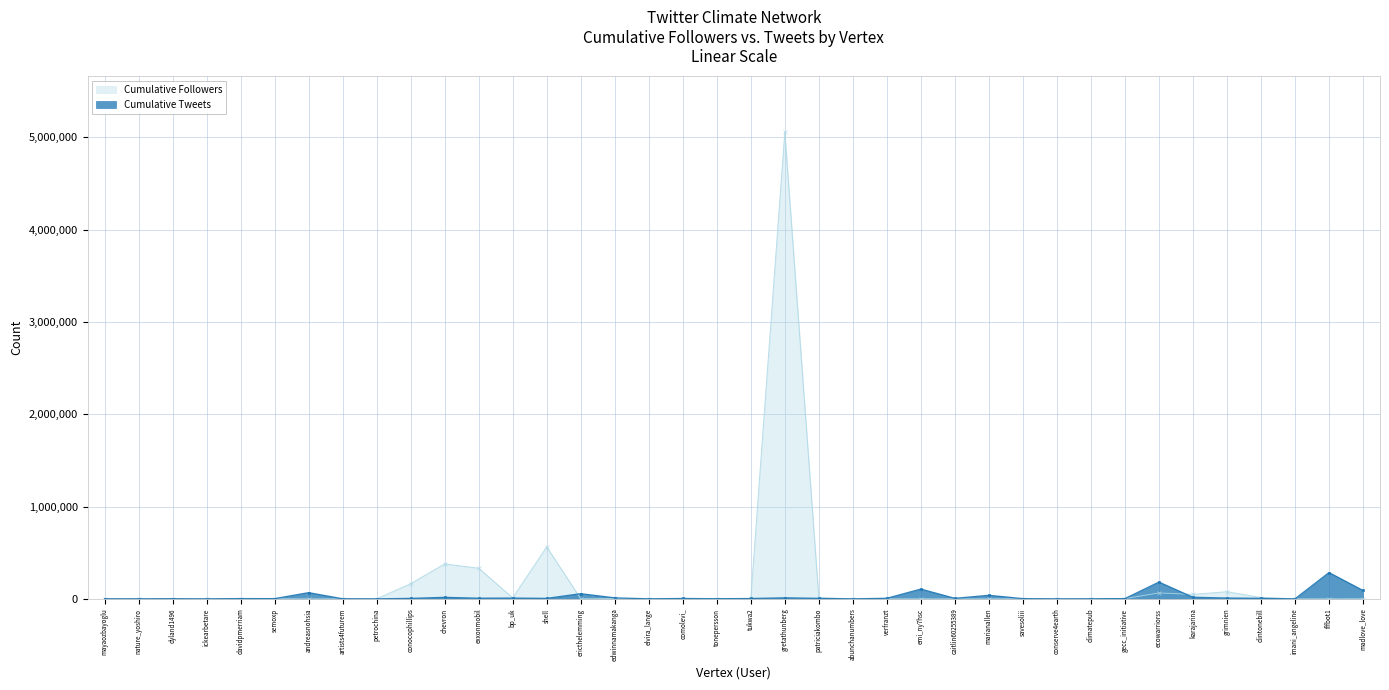

What are all the series names shown in the legend?

Cumulative Followers, Cumulative Tweets